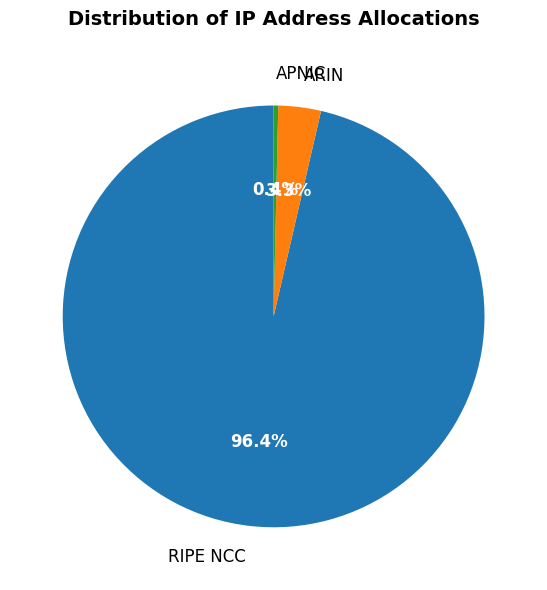

Which has a higher value, ARIN or RIPE NCC?

RIPE NCC